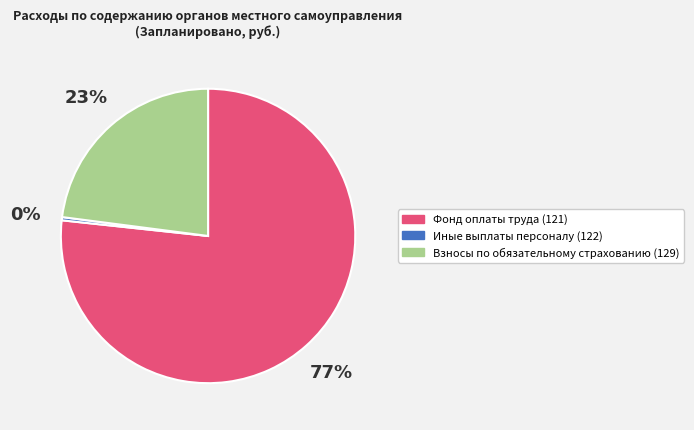

Between Иные выплаты персоналу (122) and Фонд оплаты труда (121), which is larger?

Фонд оплаты труда (121)